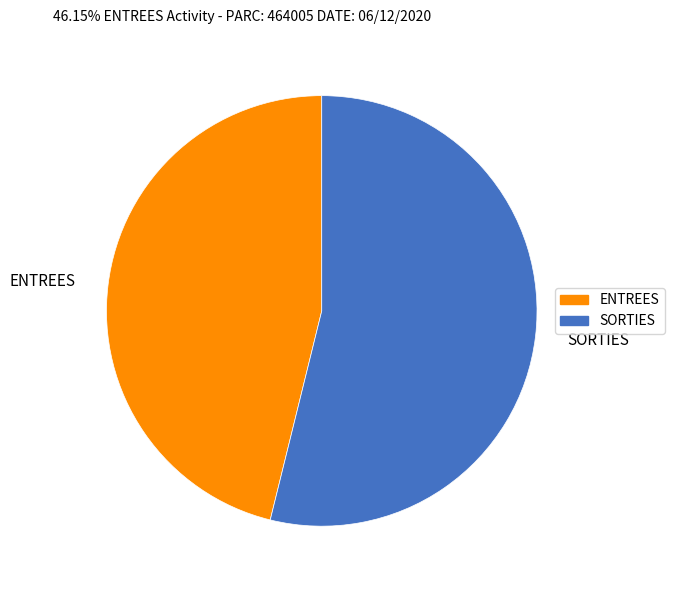

Which slice is the largest?

SORTIES